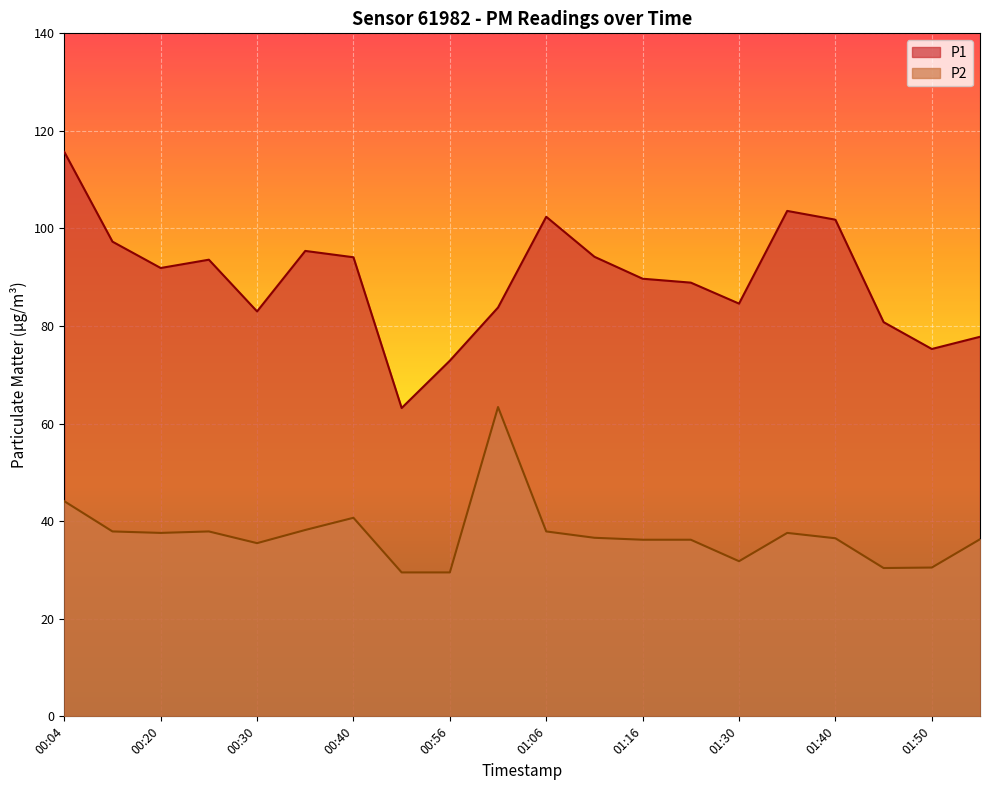

Which series has the widest spread of values?

P1